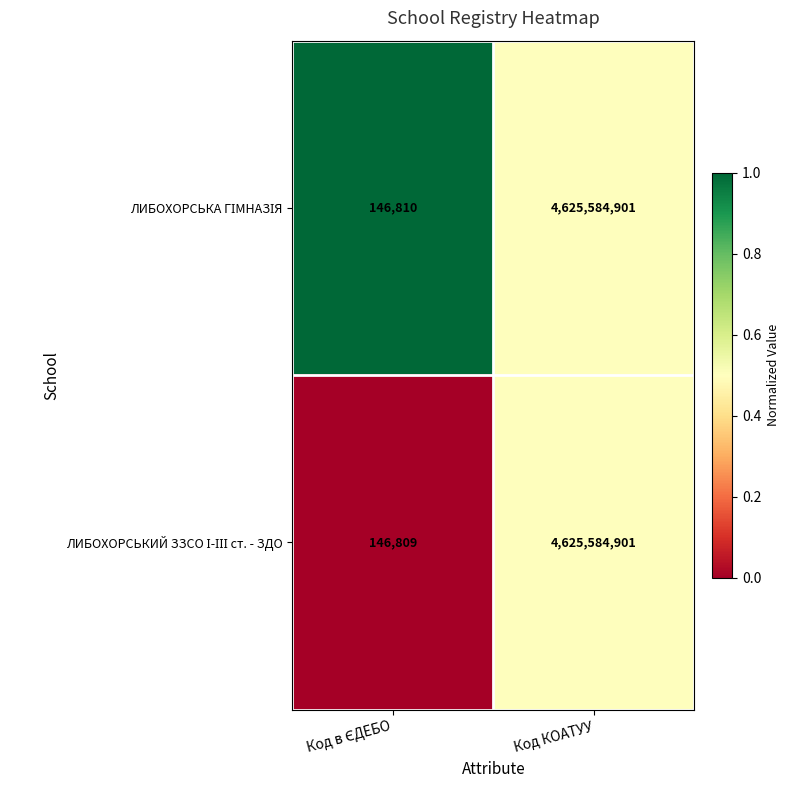

What is the greatest value displayed?

4625584901